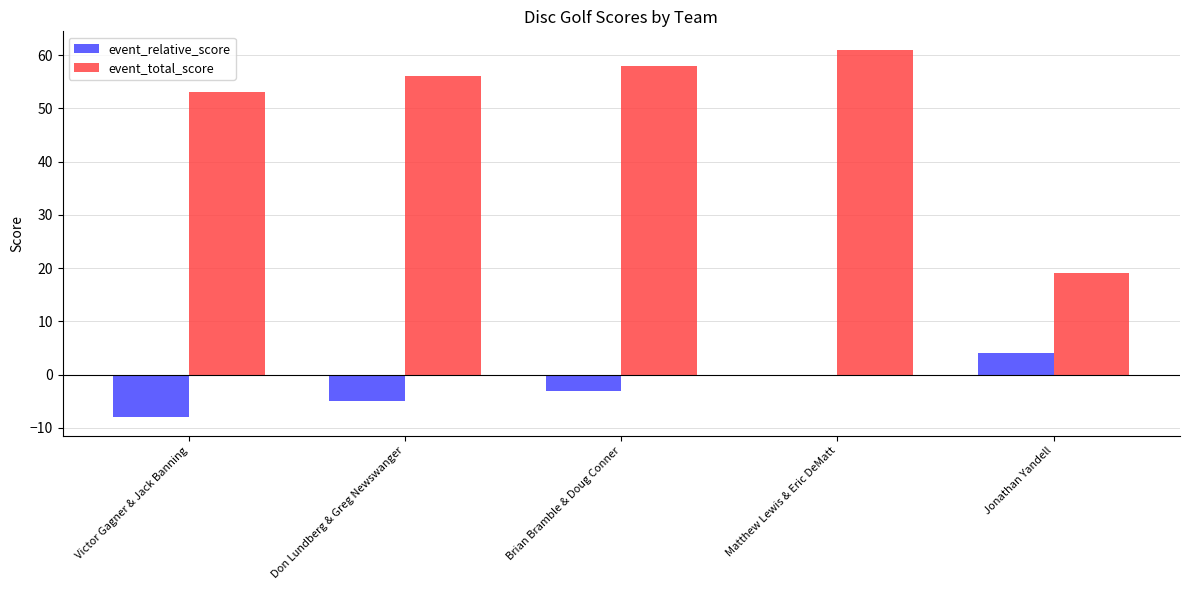

Does the chart contain stacked bars?

No